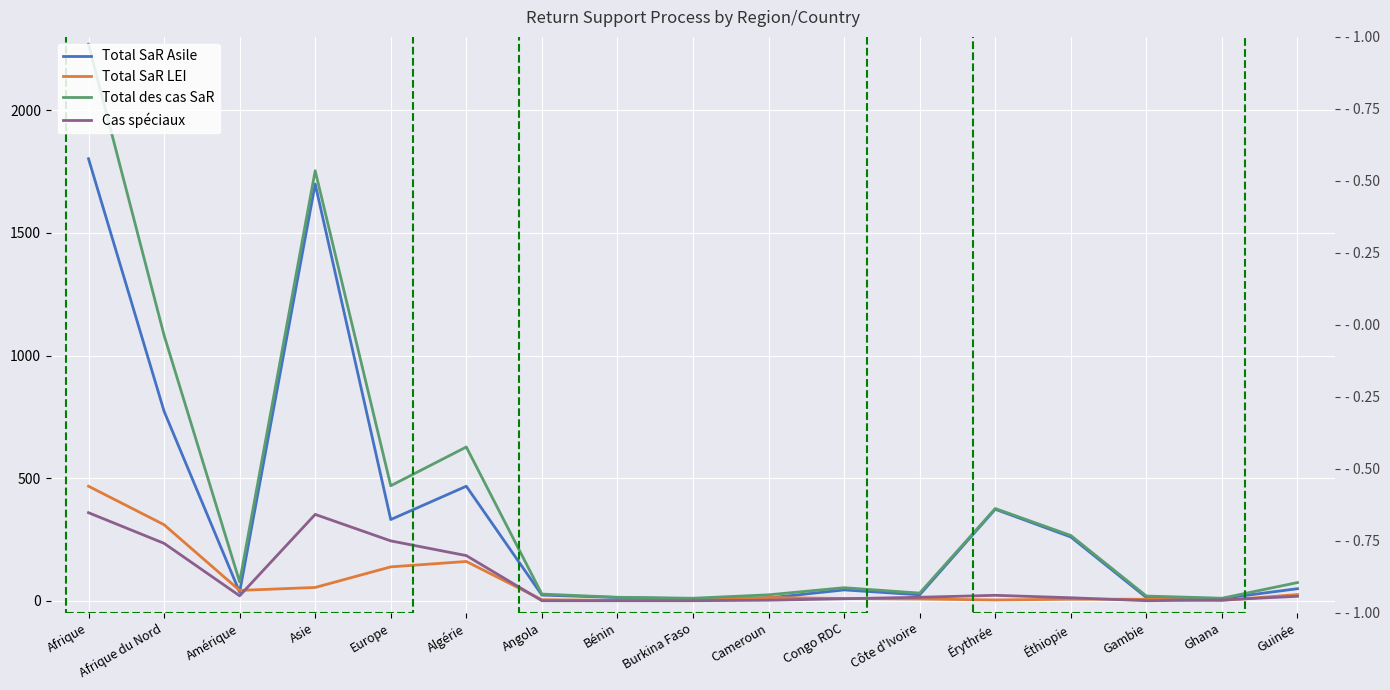

What value does the Total SaR LEI series have at Angola?

4